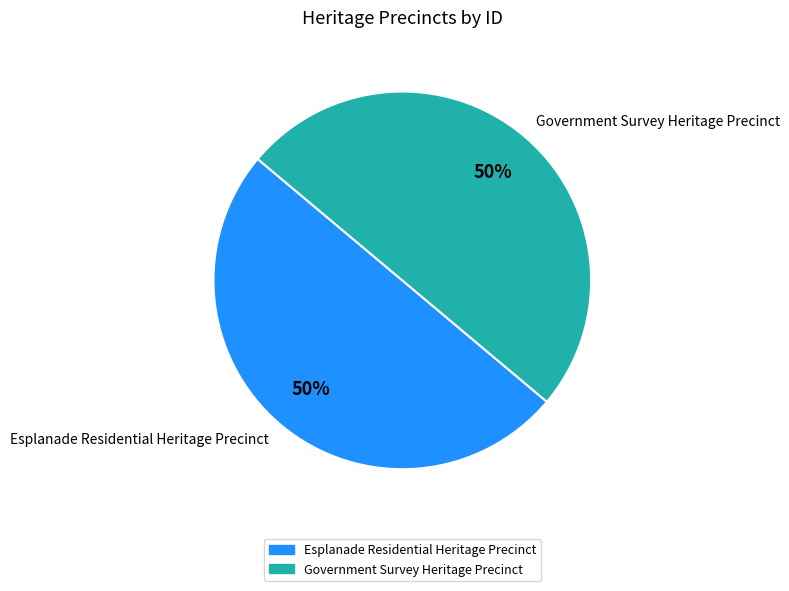

Is it true that Government Survey Heritage Precinct is 59% of the pie?

False